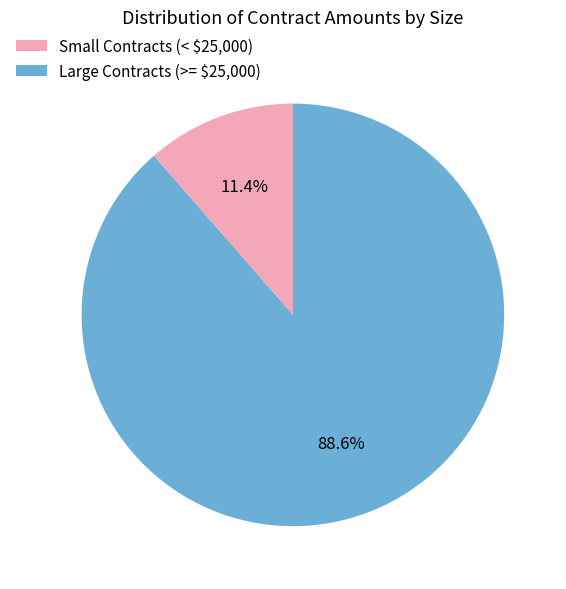

How many segments does this pie chart have?

2